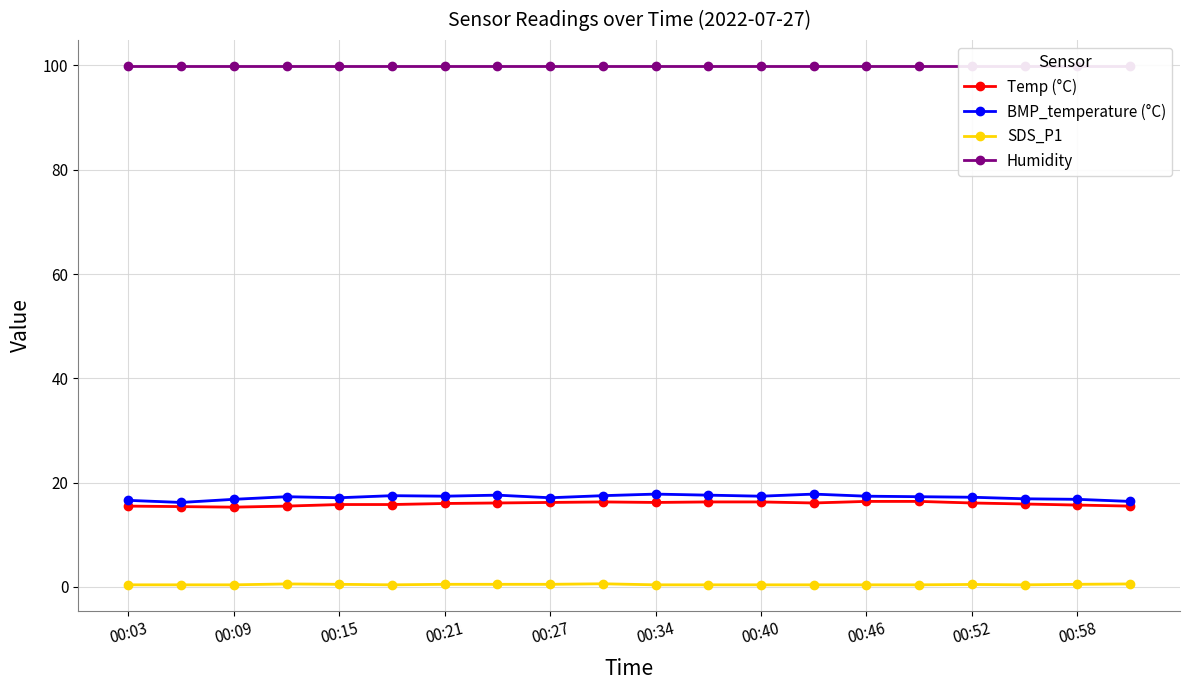

At which category does the chart reach its peak across all series?

00:03